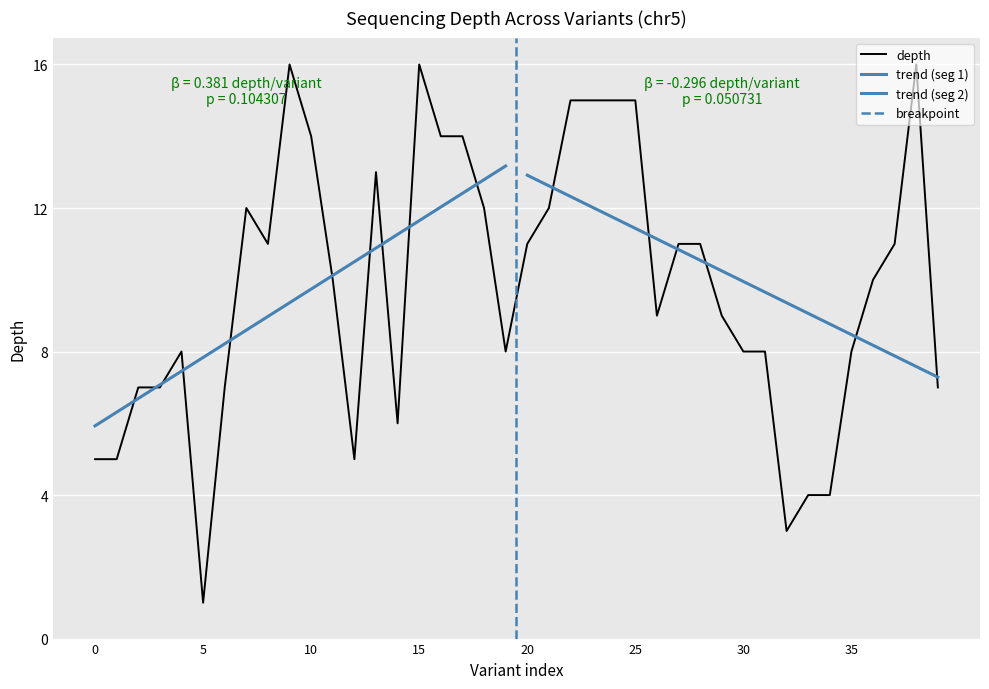

At which label does depth reach its minimum?

5